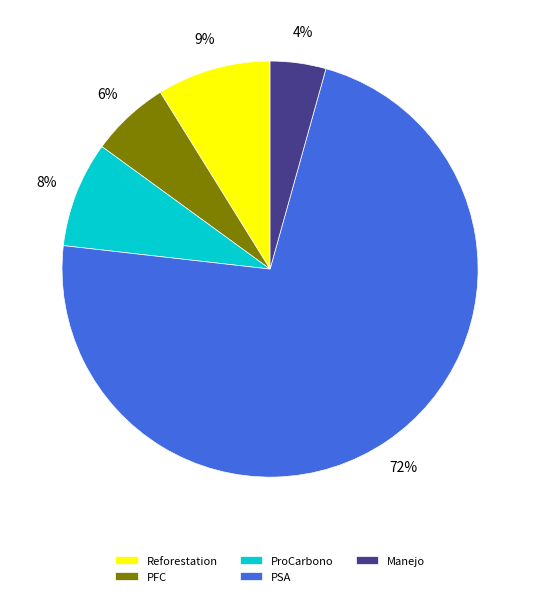

The PSA slice represents 61% of the pie. True or false?

False